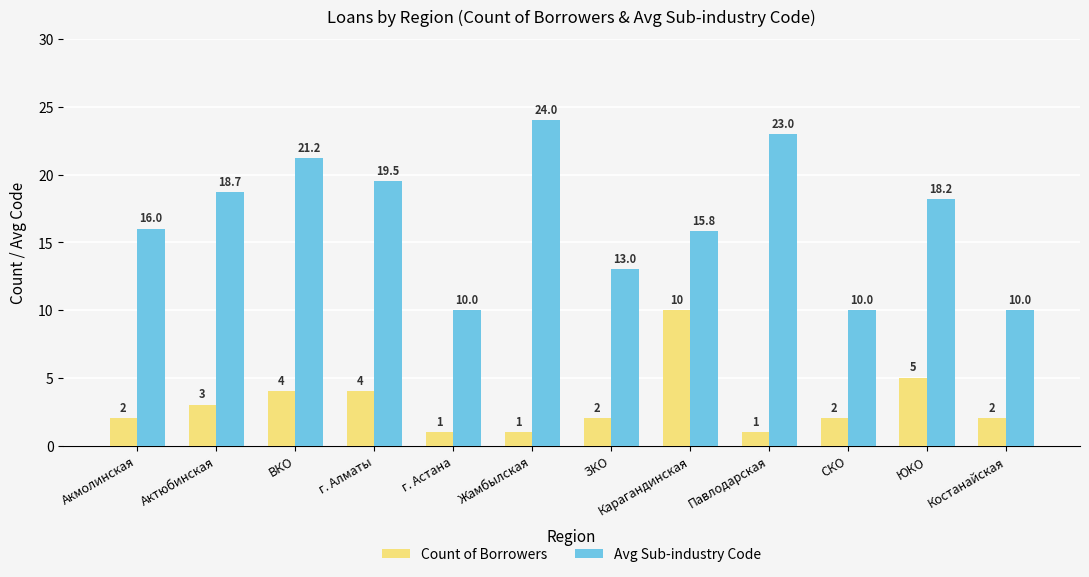

Reading left to right, extract all data points from this chart.

Count of Borrowers: 2.0	3.0	4.0	4.0	1.0	1.0	2.0	10.0	1.0	2.0	5.0	2.0
Avg Sub-industry Code: 16.0	18.7	21.2	19.5	10.0	24.0	13.0	15.8	23.0	10.0	18.2	10.0